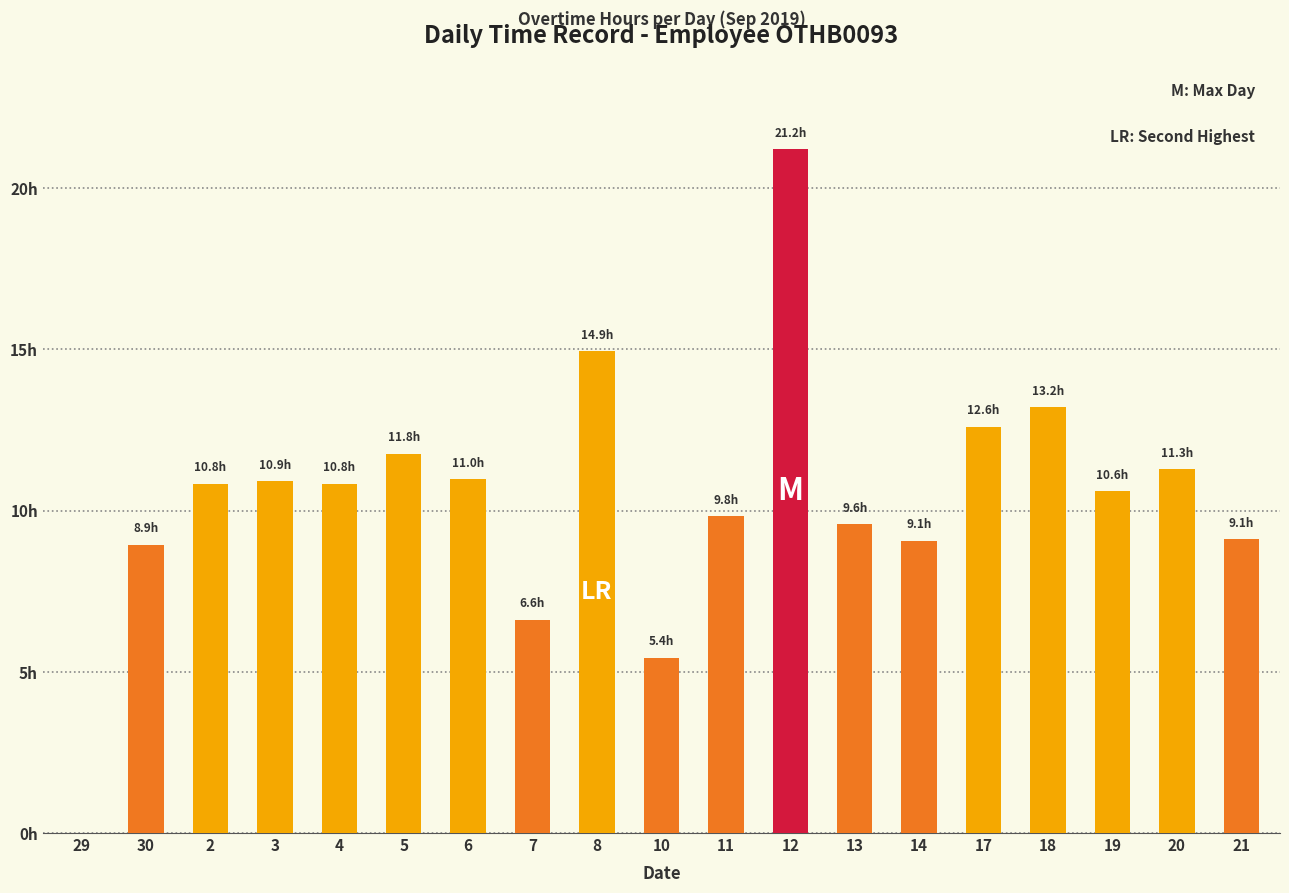

True or false: the data shows 10.9 at 3.

True